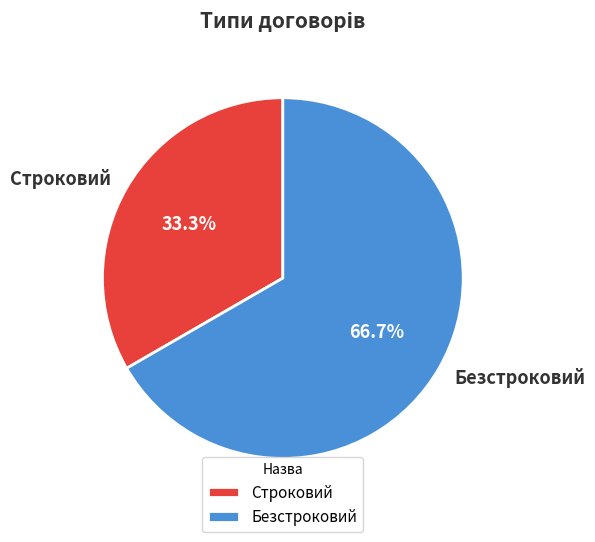

Is there any slice that represents more than half of the pie?

Yes